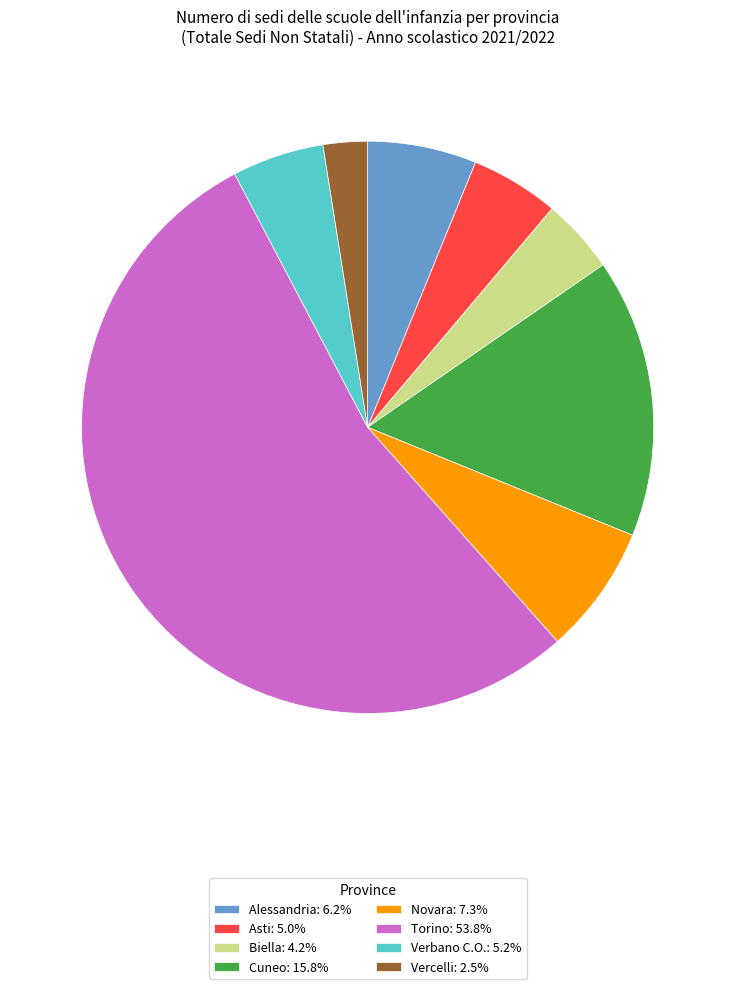

How many segments does this pie chart have?

8